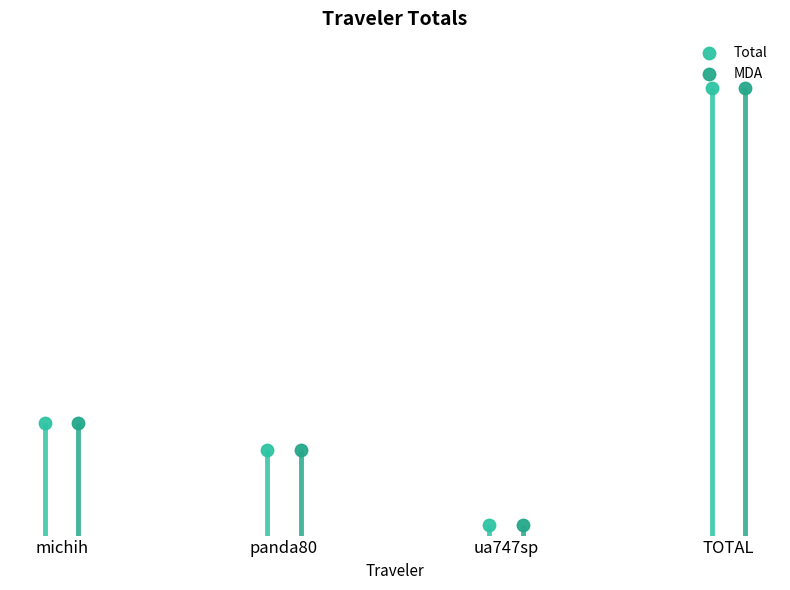

Which series has the widest spread of Y values?

Total